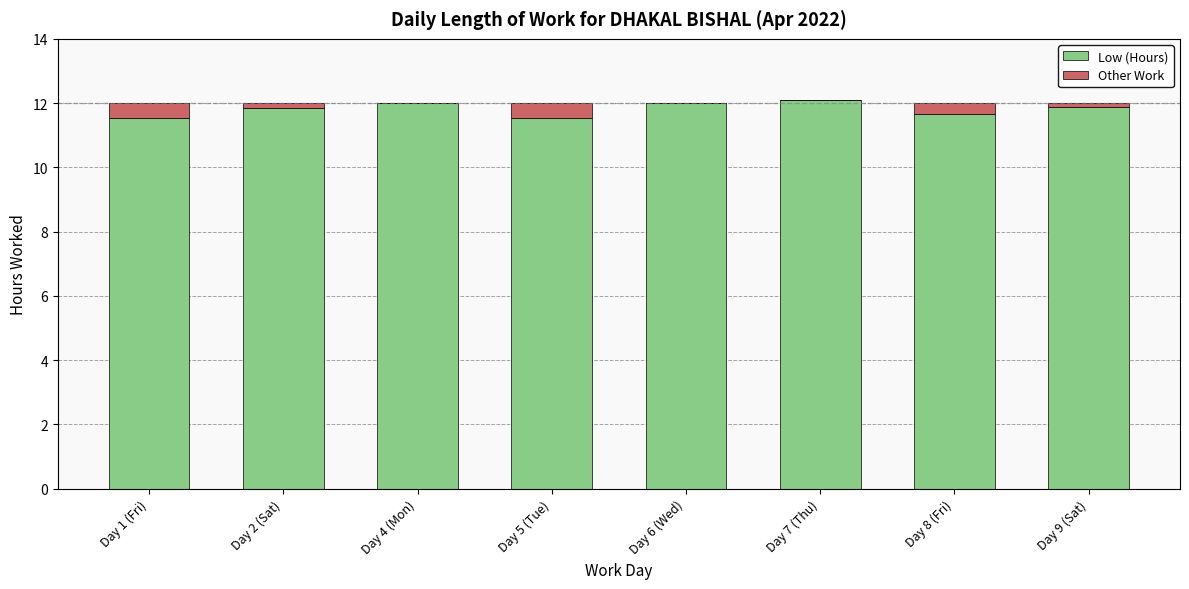

True or false: Low (Hours) has a value of 7.3 at Day 9 (Sat).

False